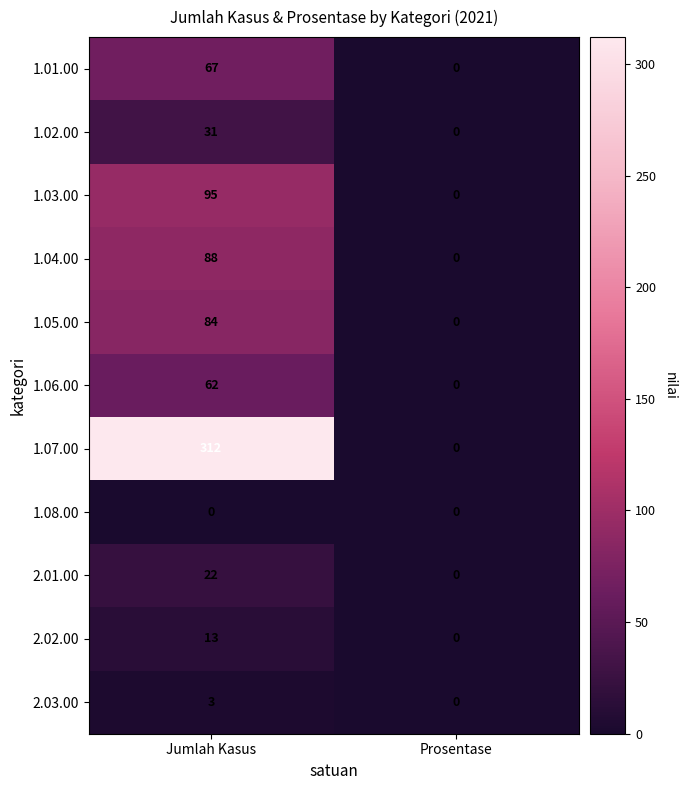

True or false: 1.03.00 has a value of 125 at Jumlah Kasus.

False